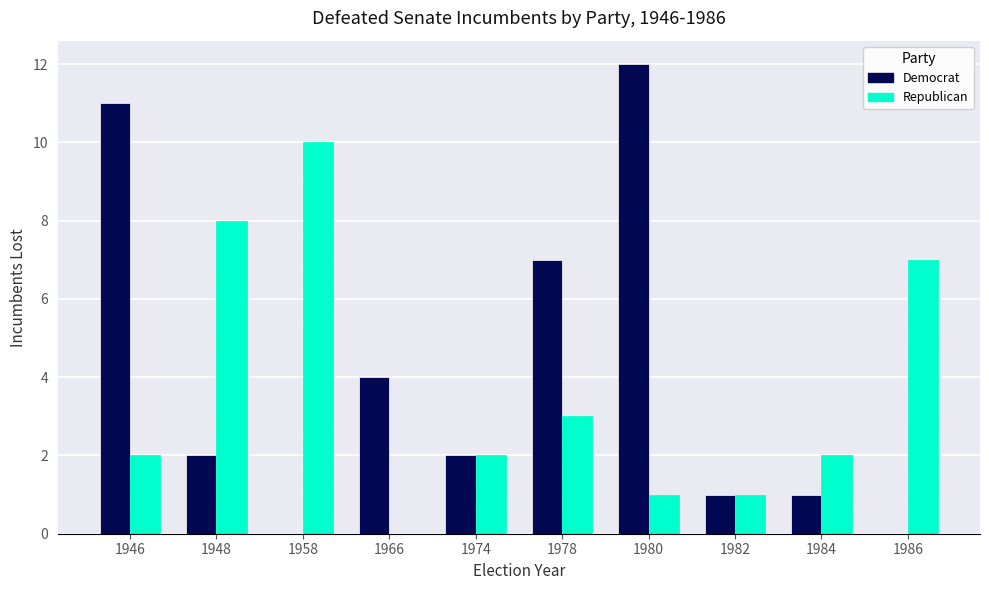

At which category does the chart reach its peak across all series?

1980